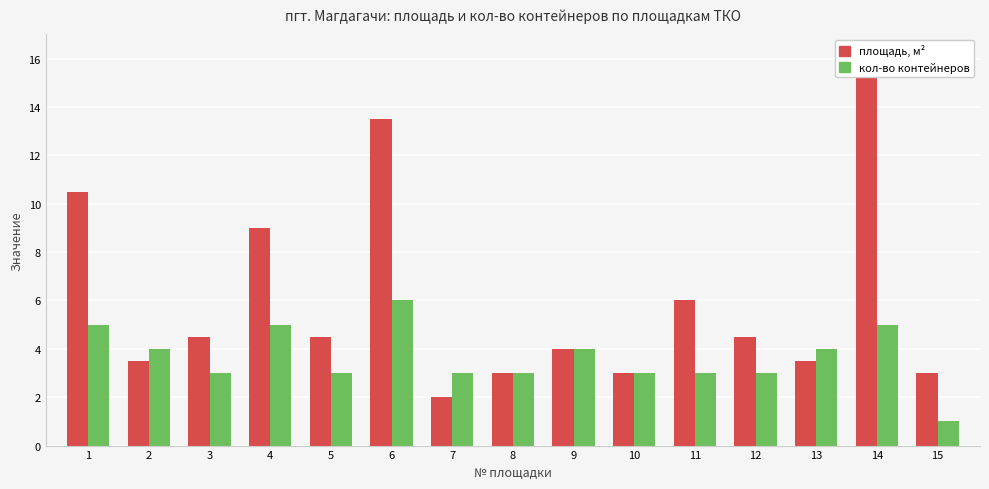

What is the approximate value of площадь, м² at 5?

4.5